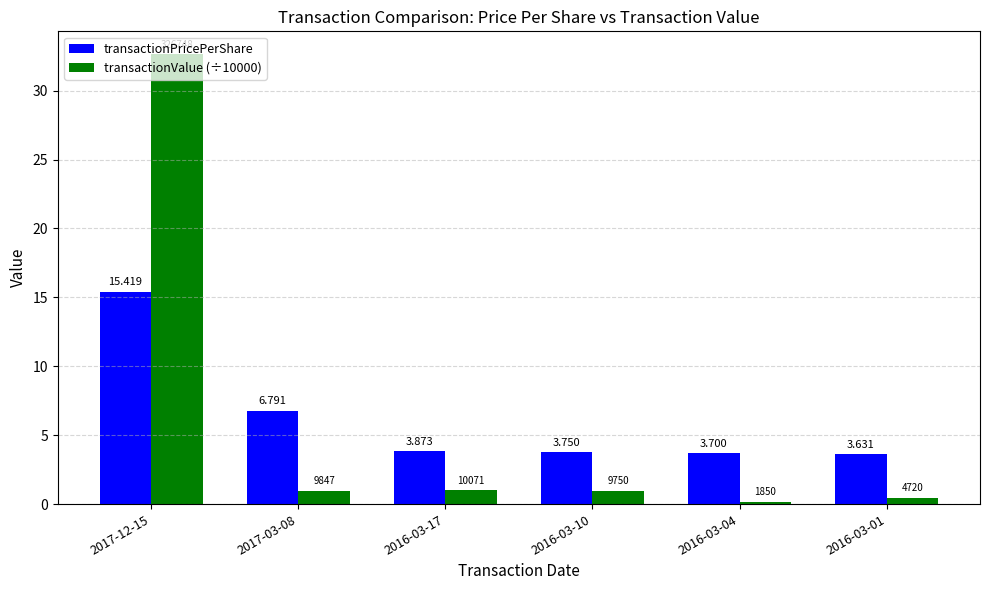

What is the difference between the maximum and minimum values in the transactionValue (÷10000) series?

32.5